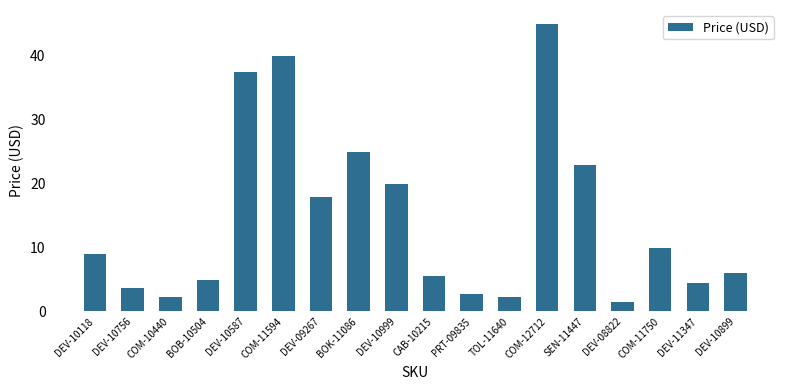

At which label does the data first exceed 8?

DEV-10118